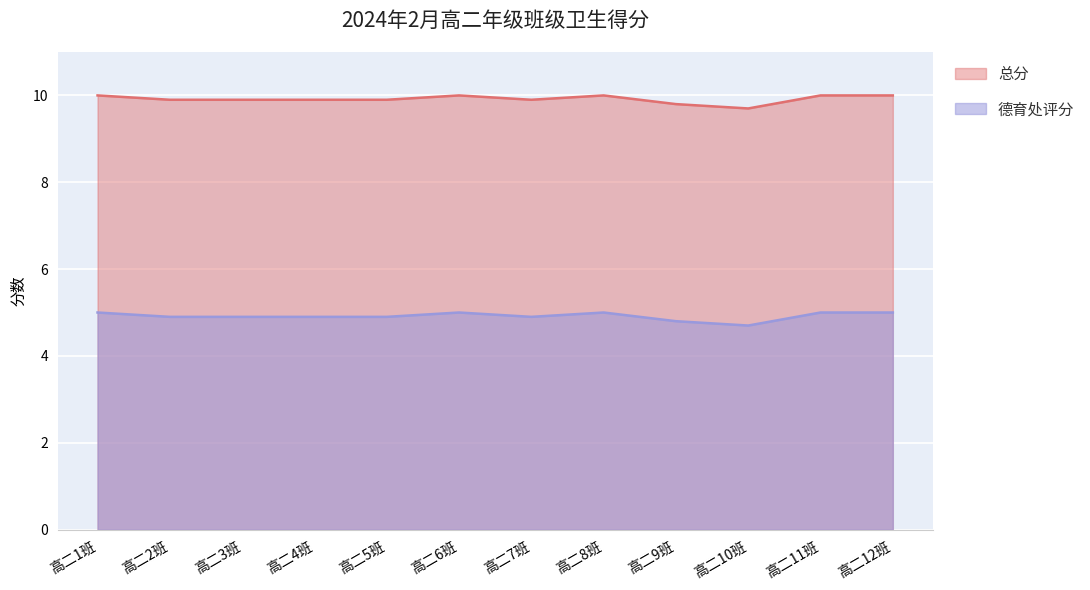

How many lines are shown in the chart?

2